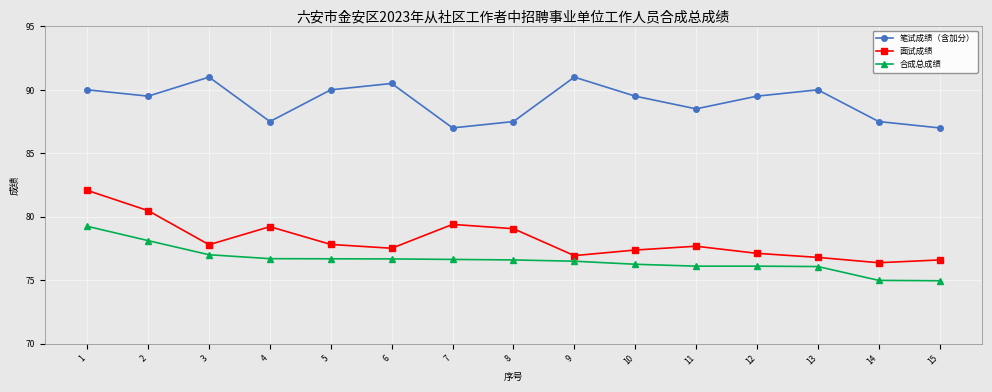

What is the sum of all 面试成绩 values?

1172.3